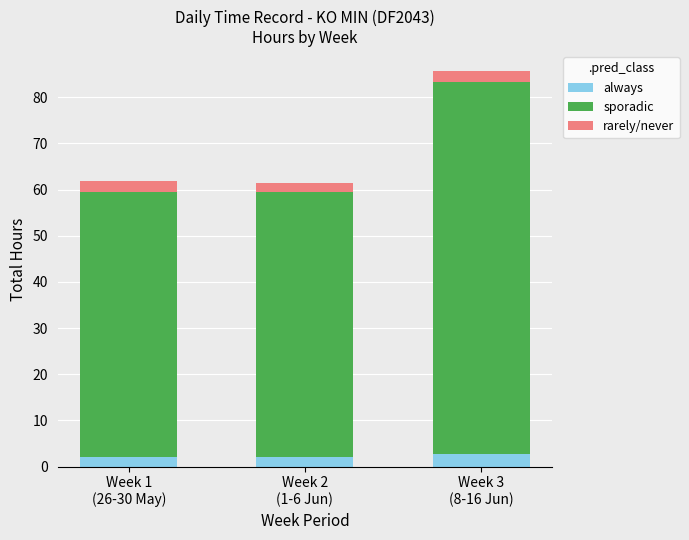

At which category is the sum across all series the highest?

Week 3
(8-16 Jun)